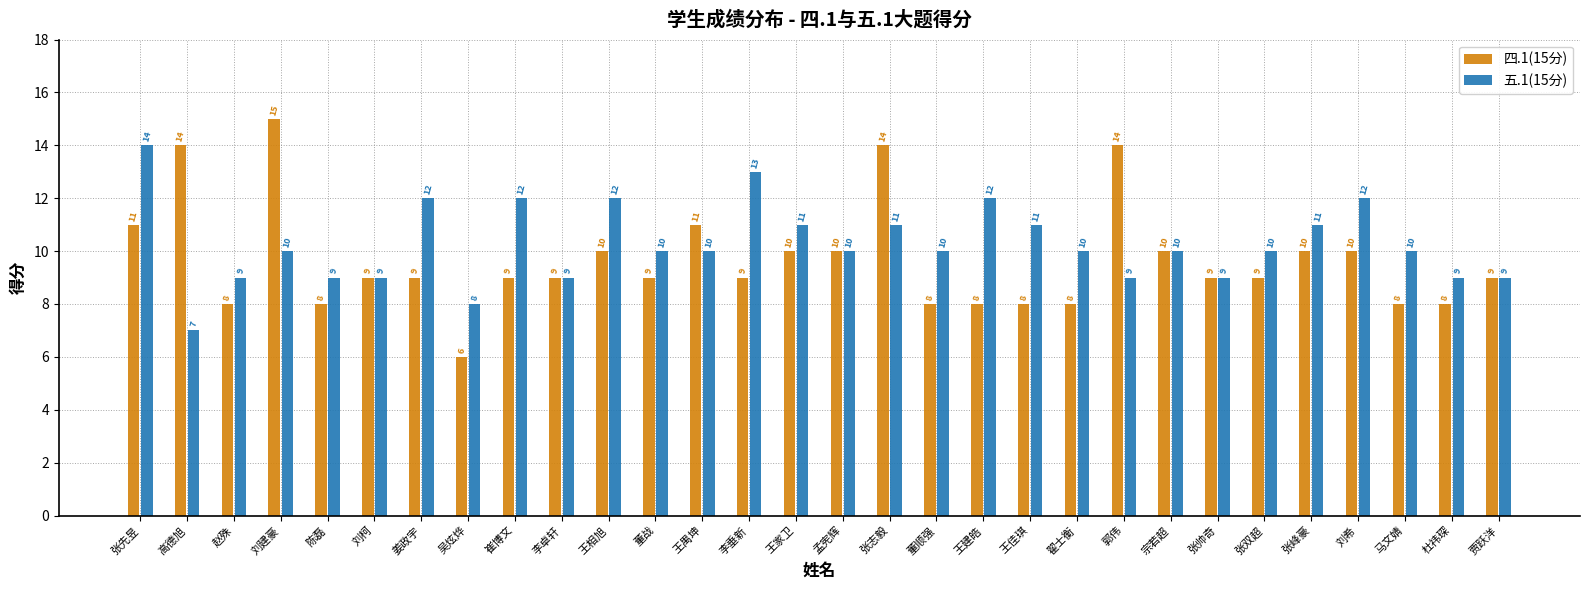

Reading left to right, list all the values displayed in this chart.

四.1(15分): 张先昱=11	高德旭=14	赵殊=8	刘建豪=15	陈磊=8	刘柯=9	姜政宇=9	吴炫烨=6	崔博文=9	李卓轩=9	王相旭=10	董战=9	王禺坤=11	李垂新=9	王家卫=10	孟宪辉=10	张志毅=14	董顺强=8	王建皓=8	王佳琪=8	翟士衡=8	郭伟=14	宗若超=10	张帅奇=9	张双超=9	张峰豪=10	刘希=10	马文婧=8	杜祎琛=8	贾跃洋=9
五.1(15分): 张先昱=14	高德旭=7	赵殊=9	刘建豪=10	陈磊=9	刘柯=9	姜政宇=12	吴炫烨=8	崔博文=12	李卓轩=9	王相旭=12	董战=10	王禺坤=10	李垂新=13	王家卫=11	孟宪辉=10	张志毅=11	董顺强=10	王建皓=12	王佳琪=11	翟士衡=10	郭伟=9	宗若超=10	张帅奇=9	张双超=10	张峰豪=11	刘希=12	马文婧=10	杜祎琛=9	贾跃洋=9